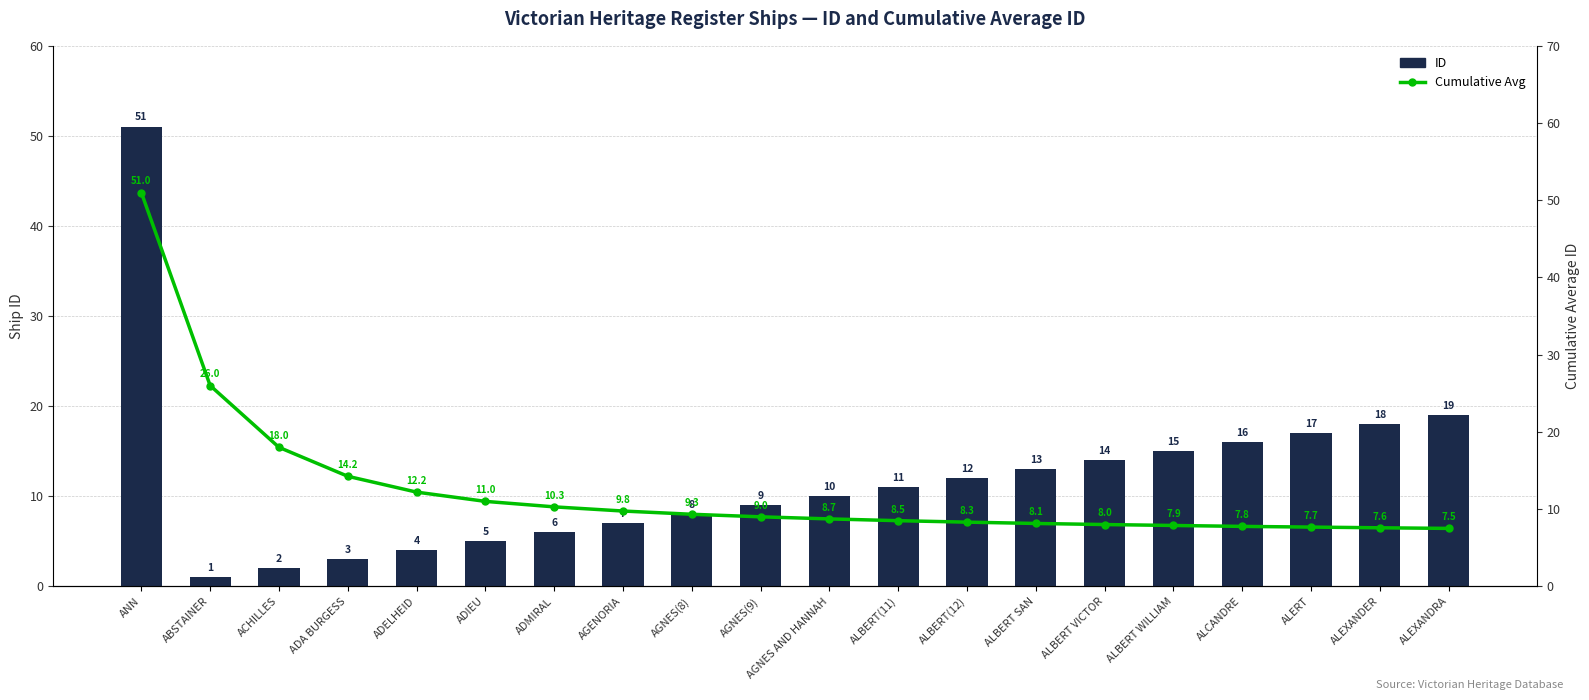

Between ADIEU and ABSTAINER, which is larger?

ADIEU